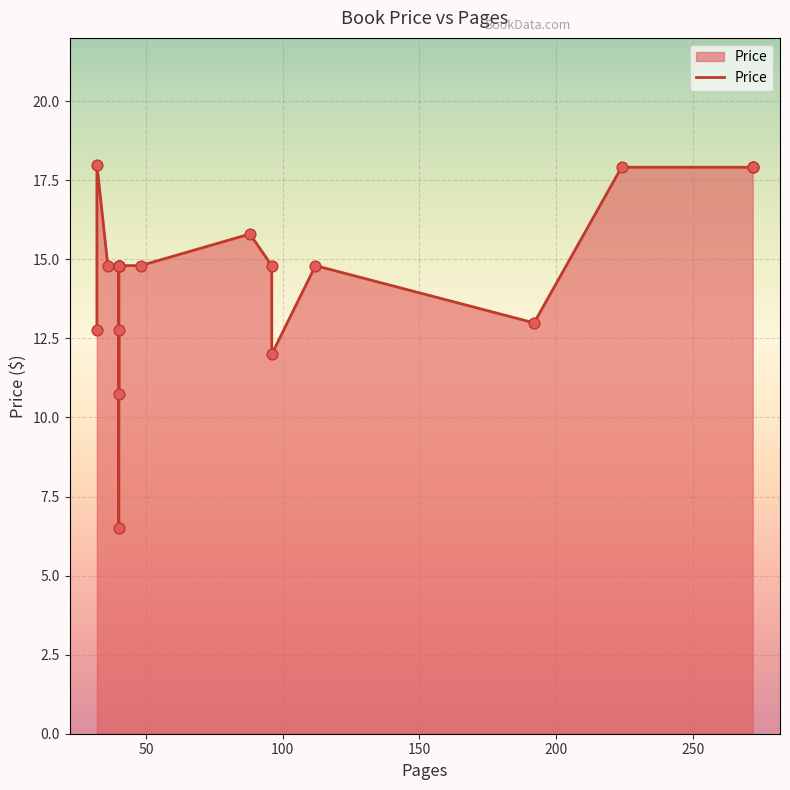

Approximately how many times larger is the value at 32 compared to 272?

0.7